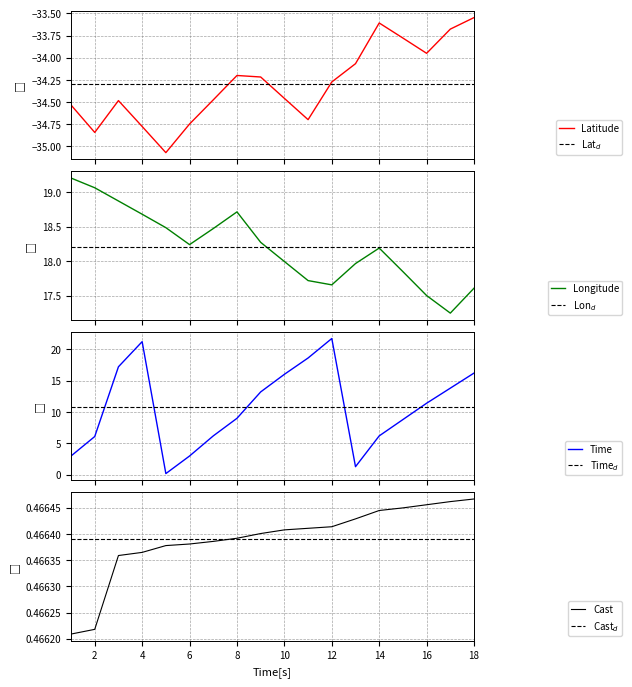

The Latitude series shows -34.5 at 7. True or false?

True